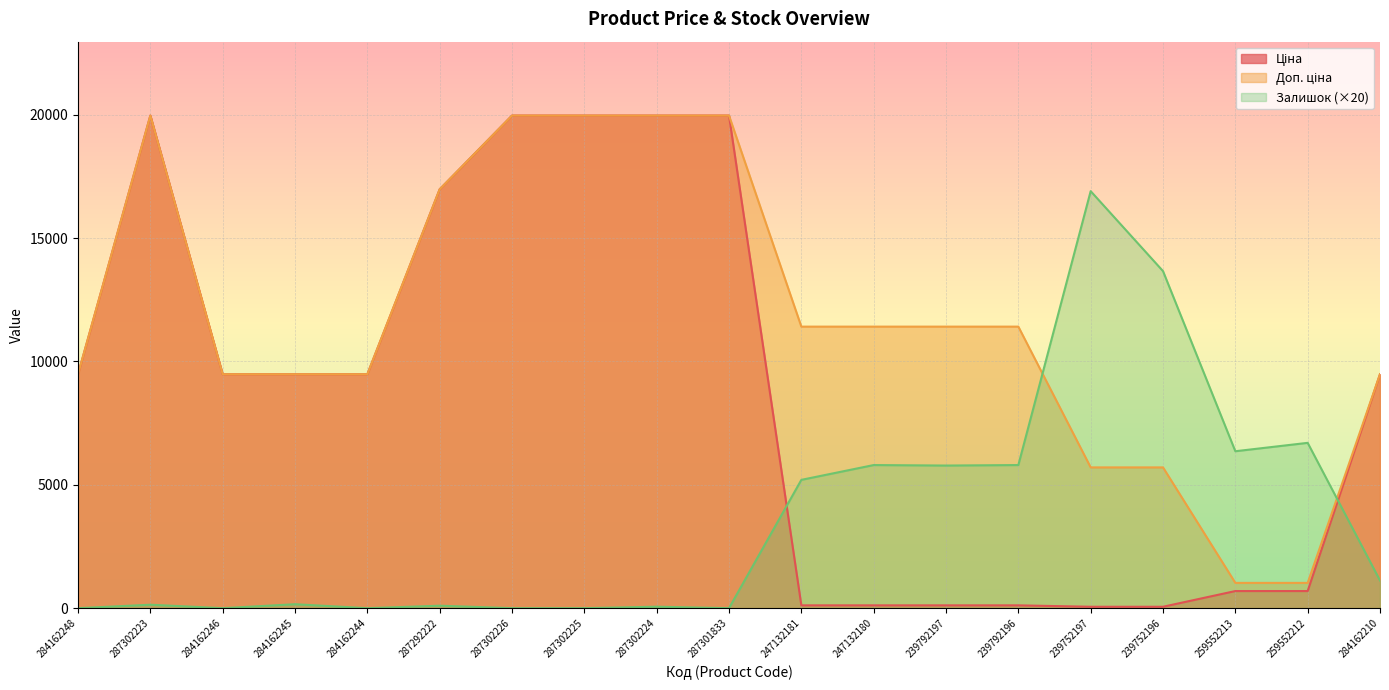

How many lines are shown in the chart?

3